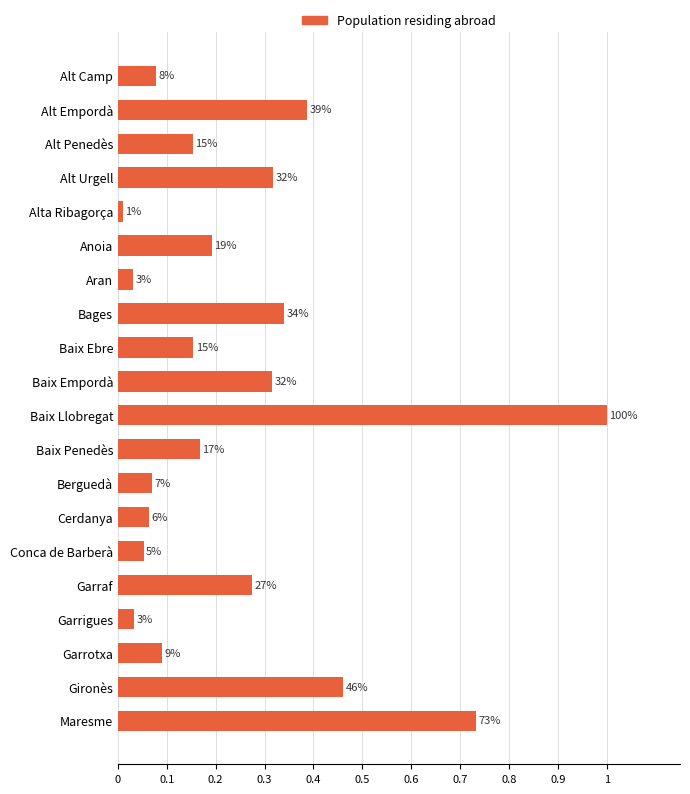

How many bars are there in total?

20